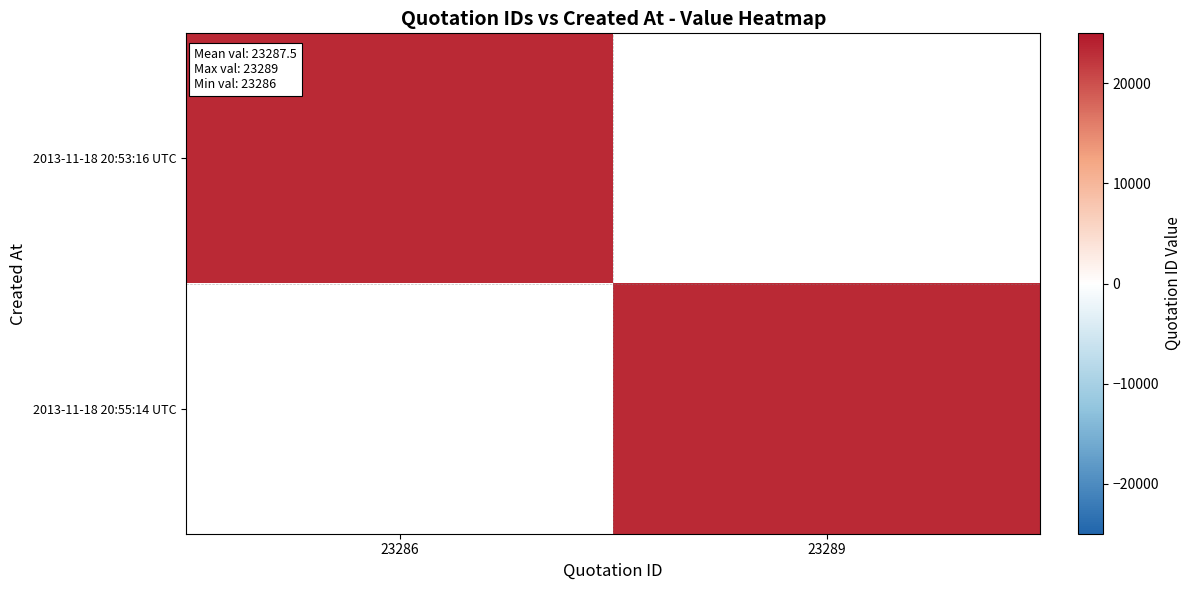

How many categories are shown in the chart?

2